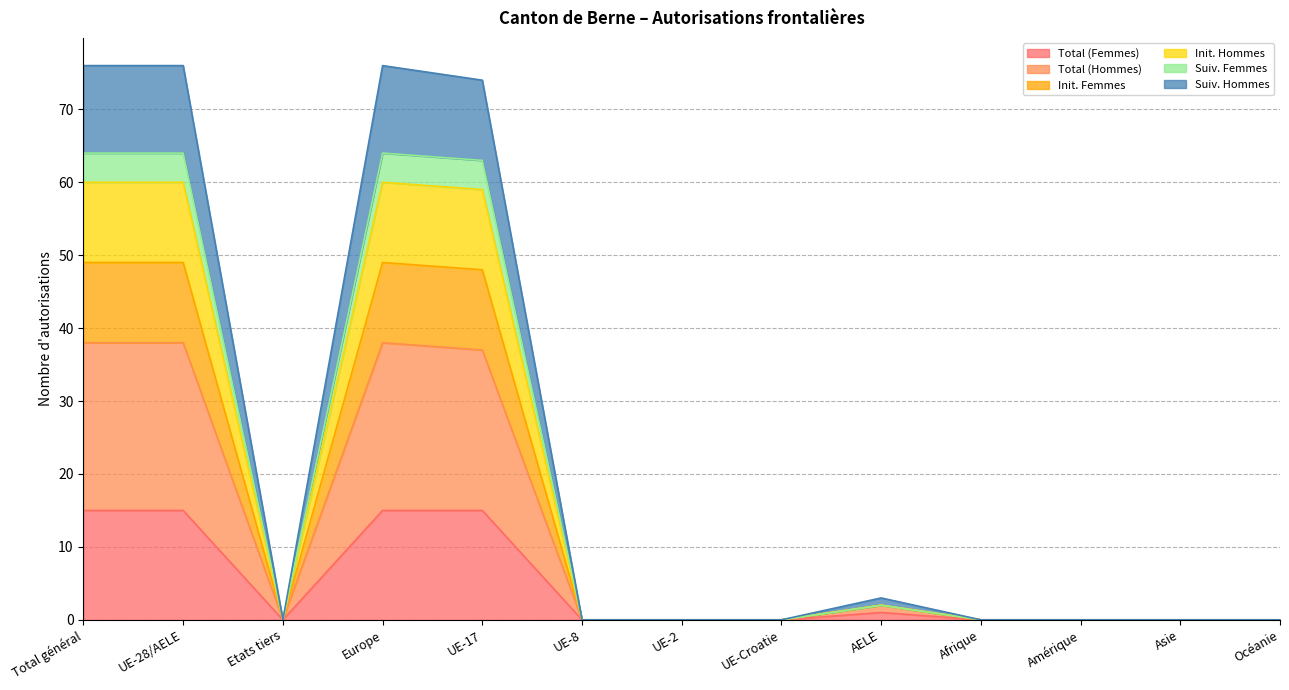

At which label does Suiv. Femmes reach its peak?

Total général